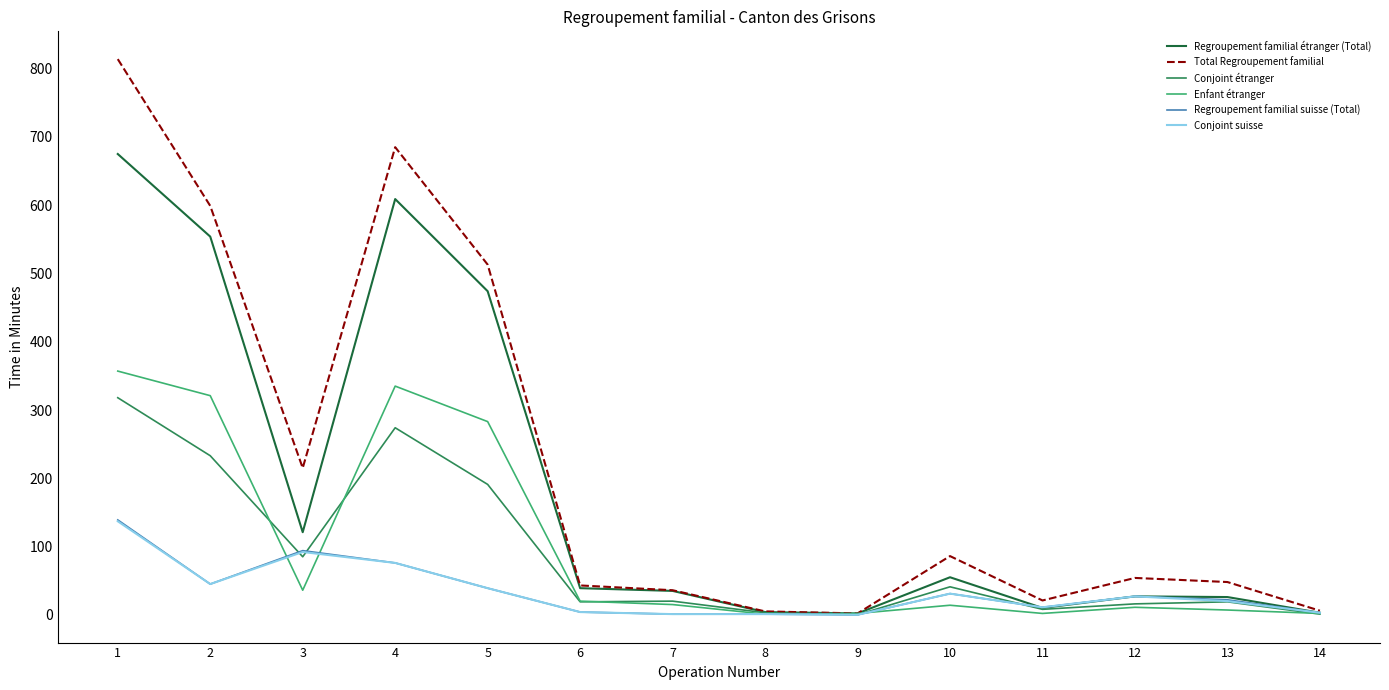

Is it true that Conjoint suisse equals 11 at 11?

True